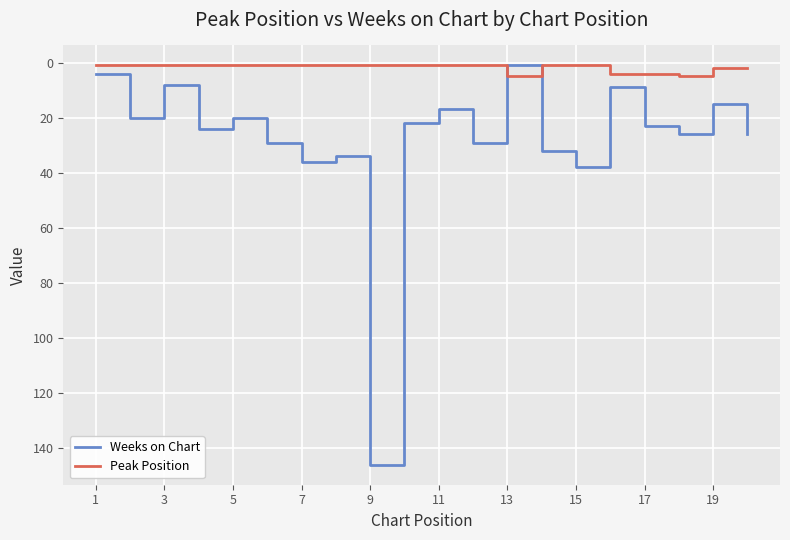

What is the average value of the Weeks on Chart series?

28